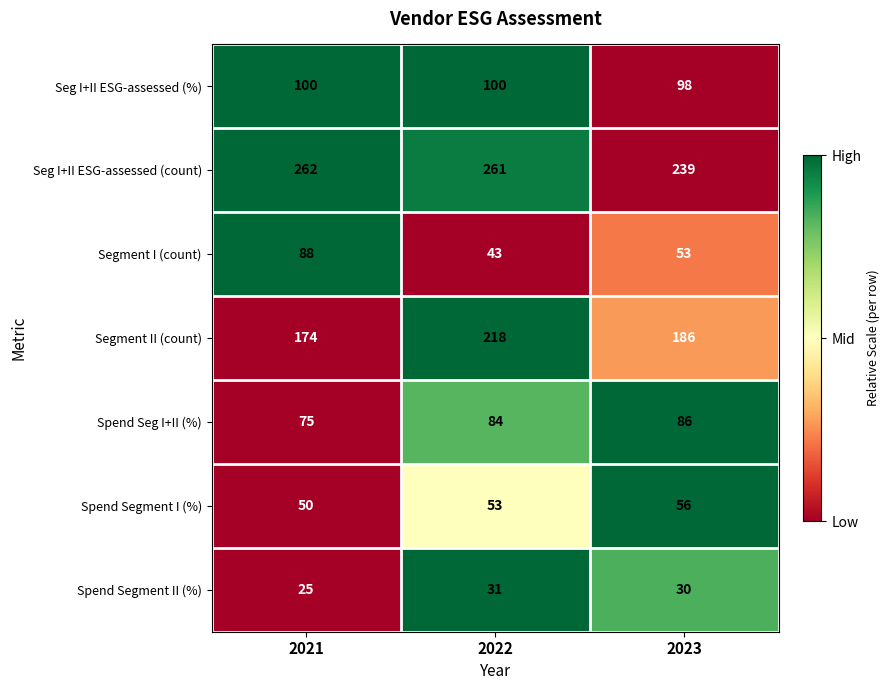

What is the average value of the Seg I+II ESG-assessed (%) series?

99